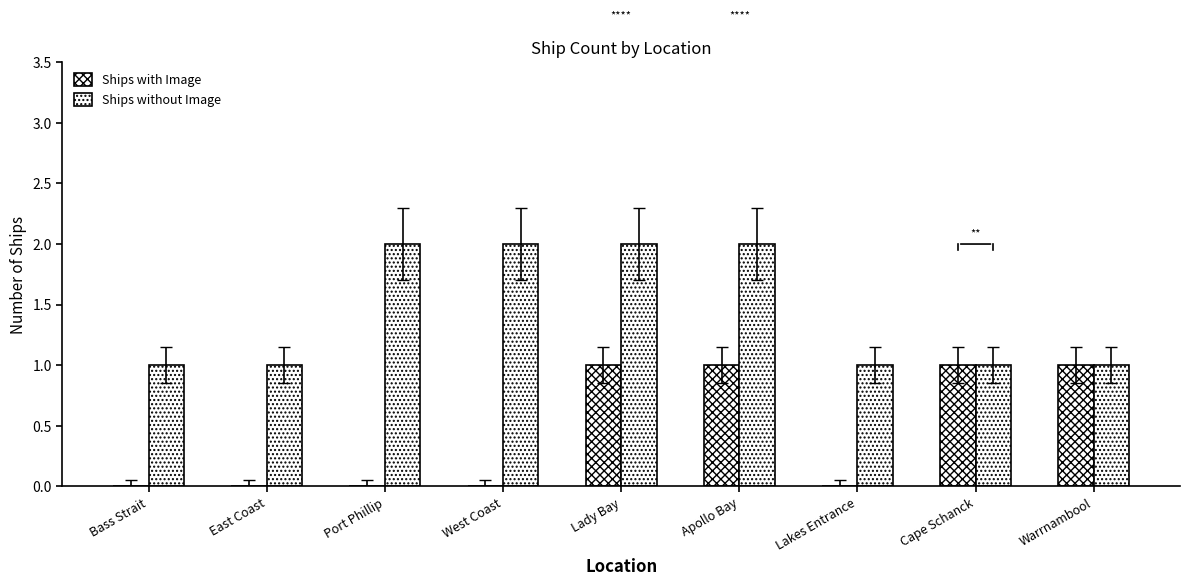

What value does the Ships with Image series have at Cape Schanck?

1